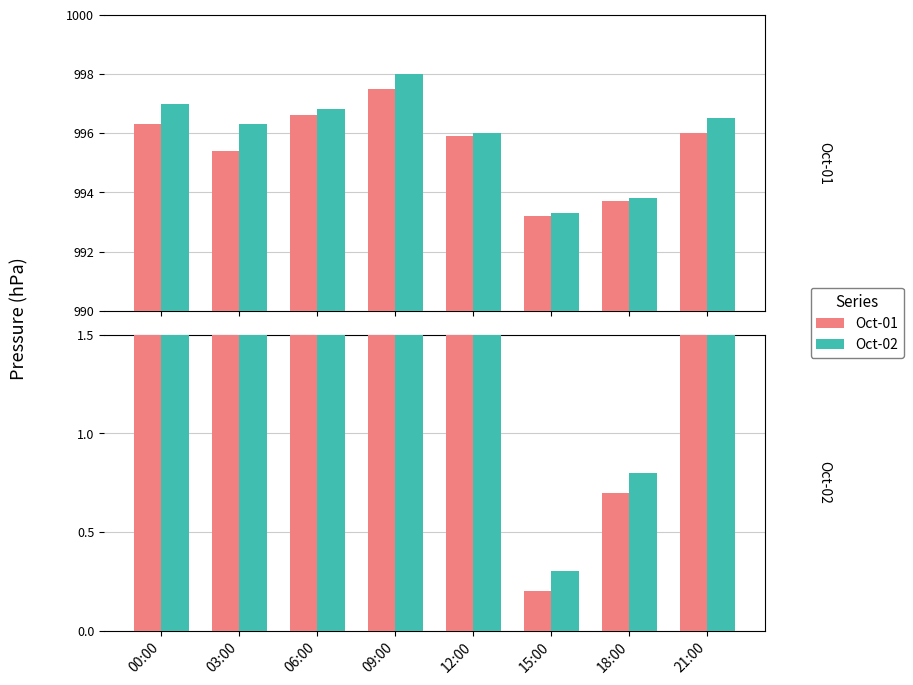

True or false: Oct-01 has a value of 2.9 at 12:00.

True